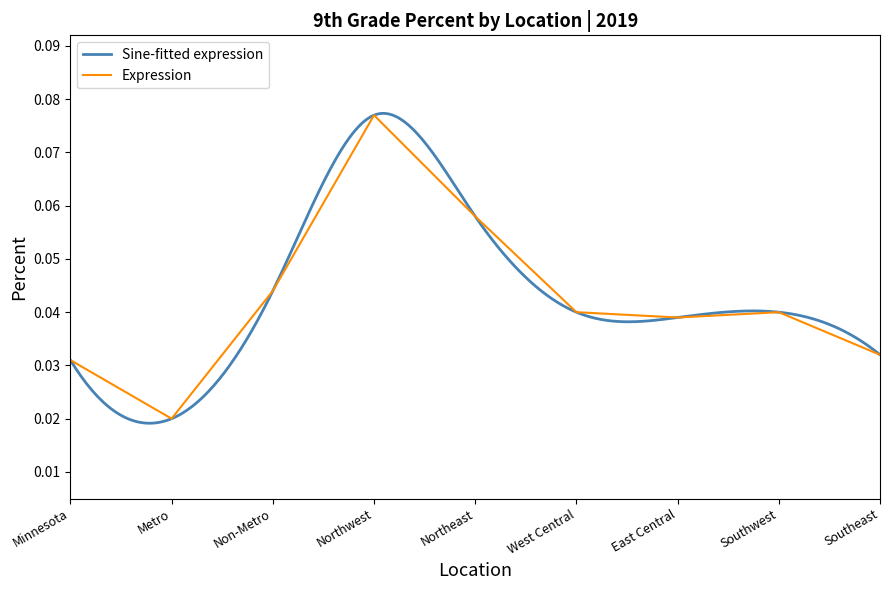

At which category does the chart reach its minimum across all series?

Metro